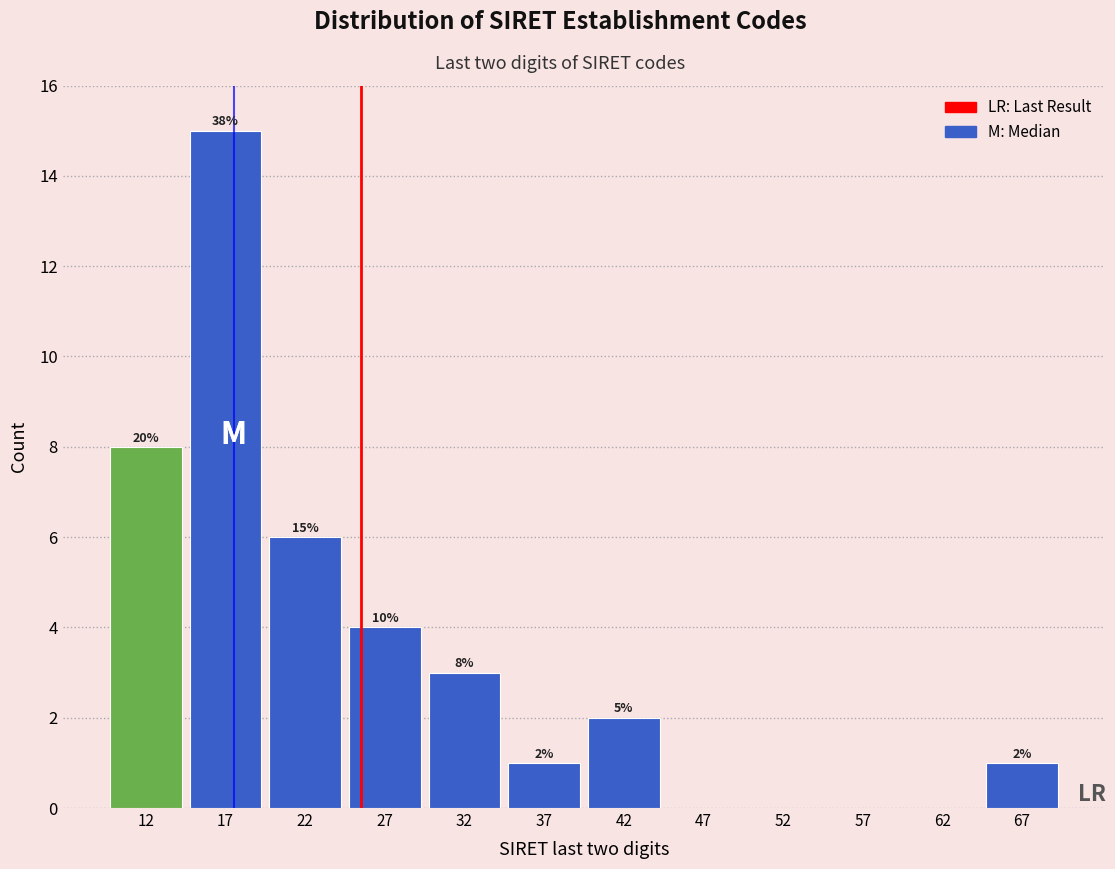

Over which range of the x-axis is the bar tallest?

15 to 20